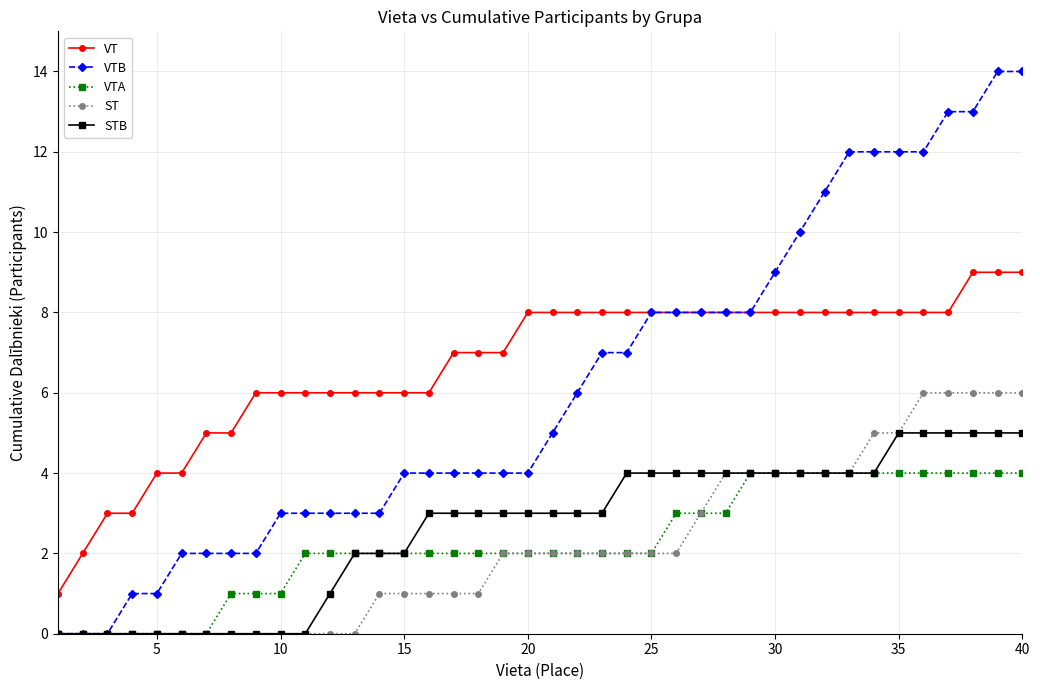

True or false: VT and VTA intersect in this chart.

False